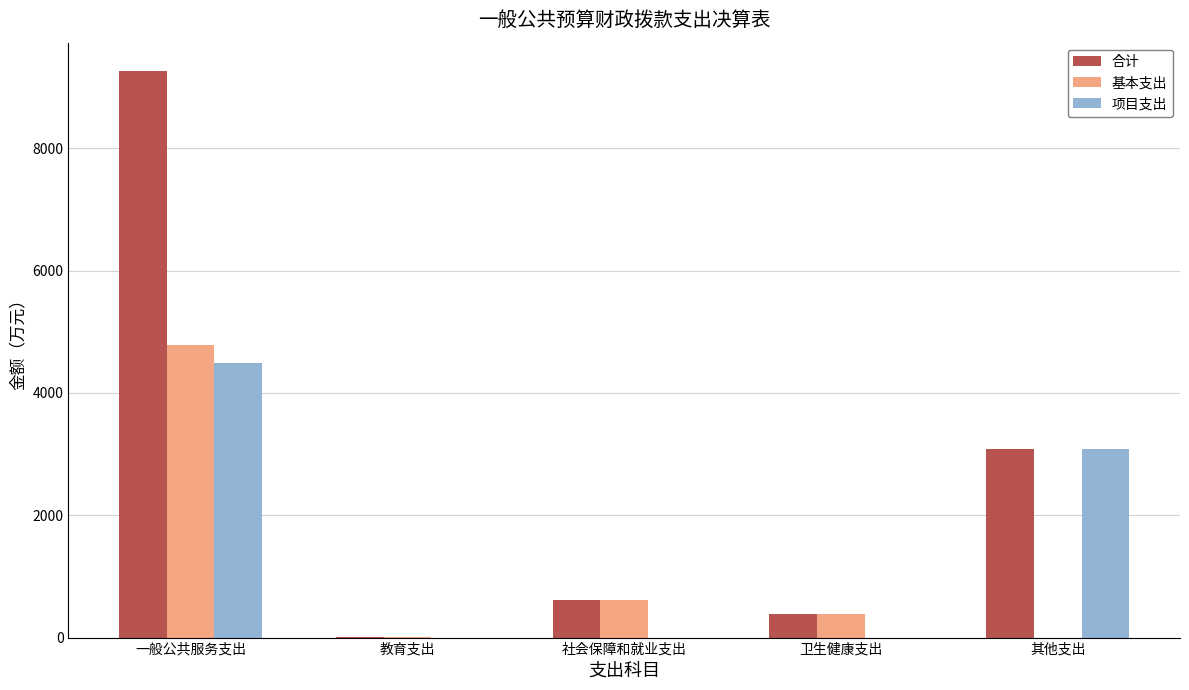

At which category is the sum across all series the highest?

一般公共服务支出